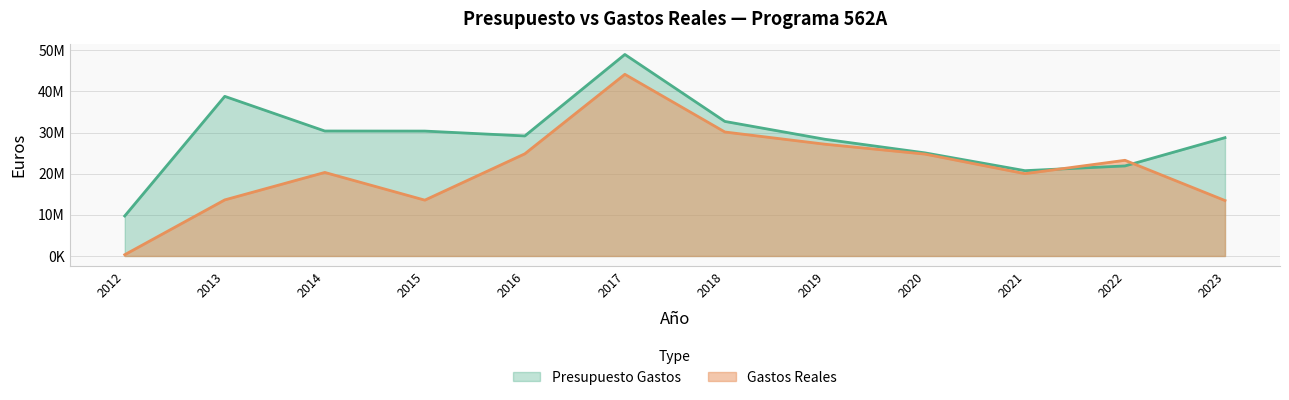

How many data points in Presupuesto Gastos are less than 29168413?

6